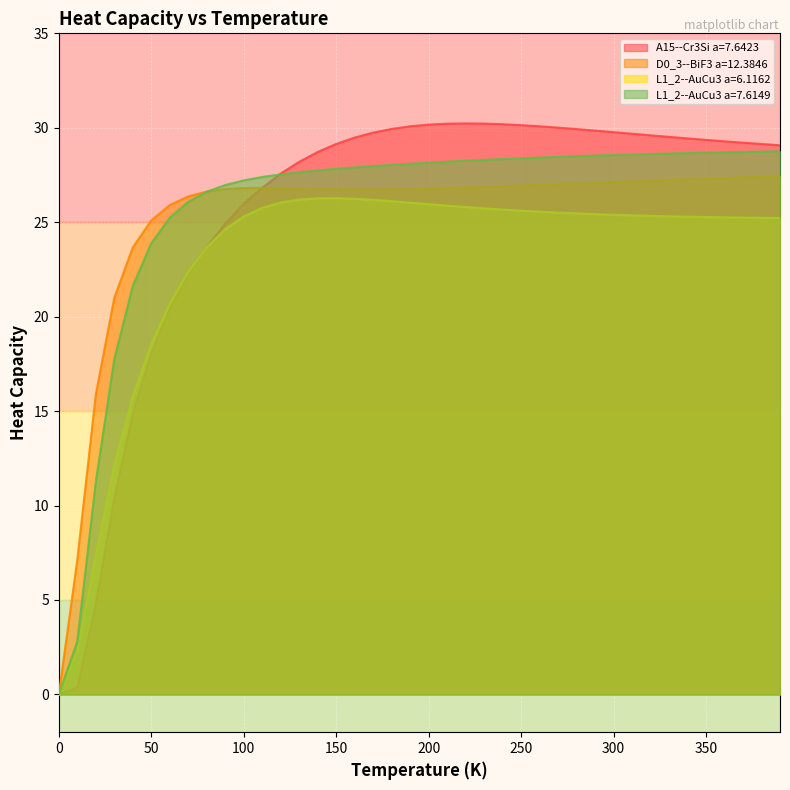

What is the greatest value displayed?

30.2